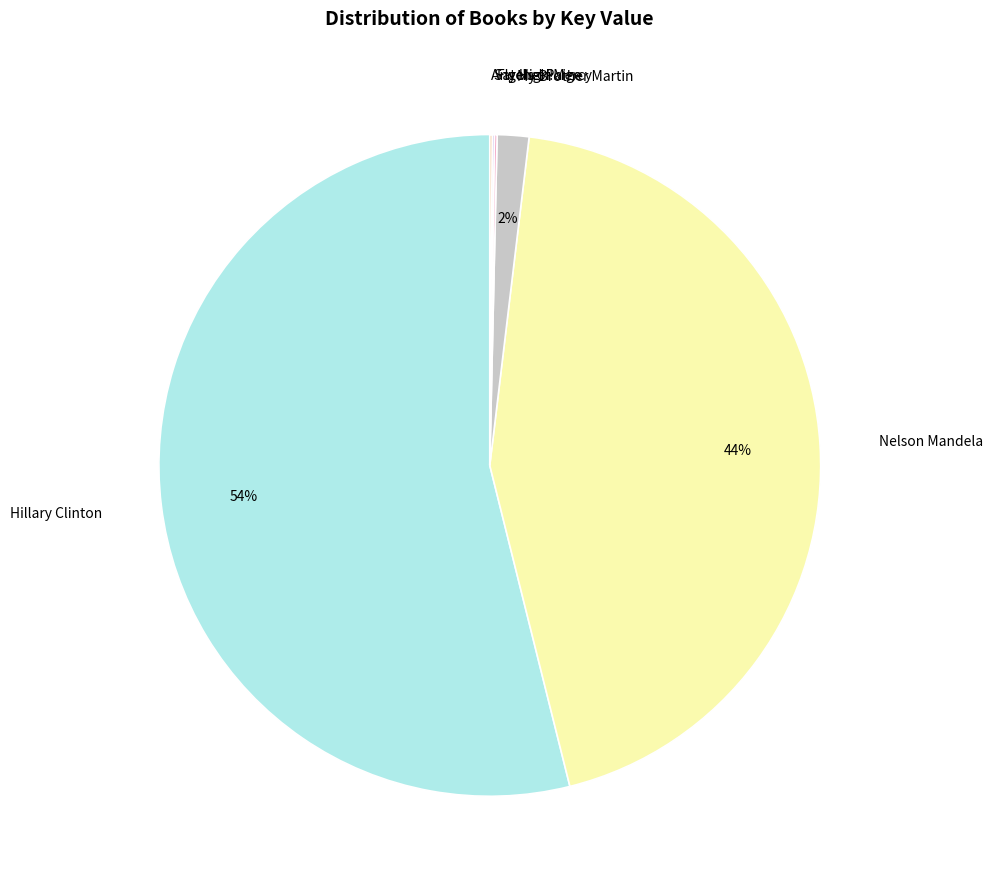

Which category has the biggest portion of the pie?

Hillary Clinton